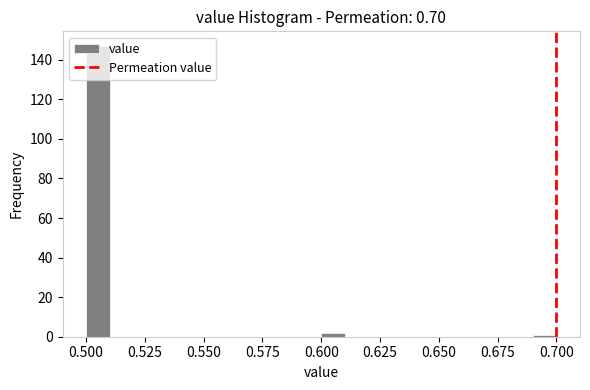

Read against the x-axis, roughly where is the centre of the tallest bar?

0.505